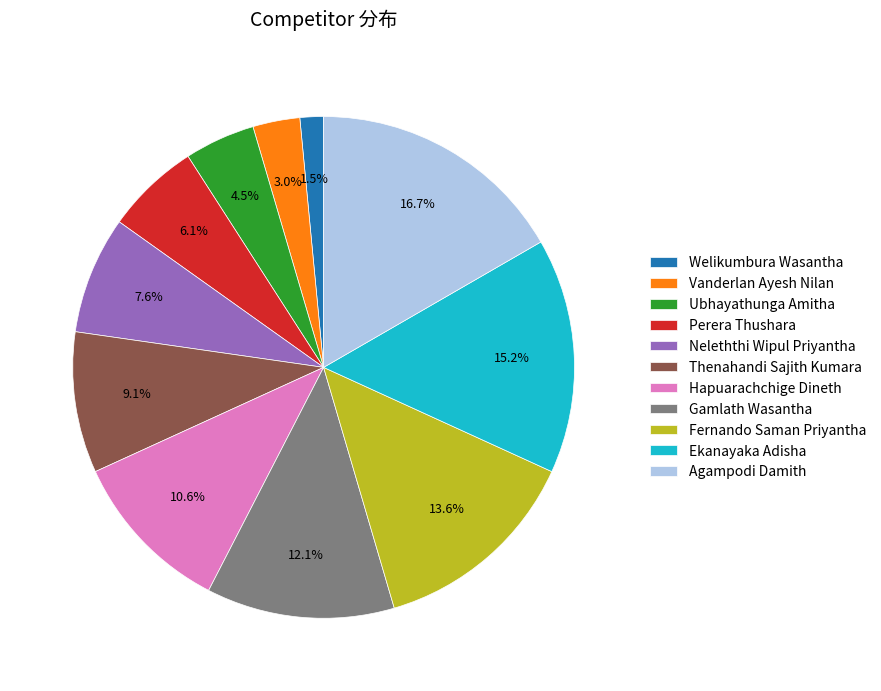

Between Vanderlan Ayesh Nilan and Hapuarachchige Dineth, which is larger?

Hapuarachchige Dineth